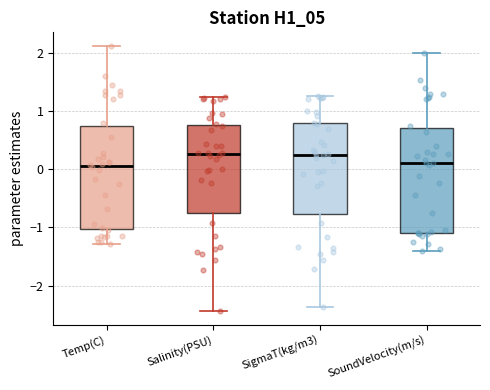

Reading left to right, read every box against the y-axis: the position of its median line, the range the box covers, and the ends of its whiskers. The values are not printed on the chart, so give them approximately, as read against the axis.

Temp(C): median 0.1, box -1.0 to 0.7, whiskers -1.3 to 2.1
Salinity(PSU): median 0.3, box -0.7 to 0.8, whiskers -2.4 to 1.2
SigmaT(kg/m3): median 0.2, box -0.8 to 0.8, whiskers -2.4 to 1.3
SoundVelocity(m/s): median 0.1, box -1.1 to 0.7, whiskers -1.4 to 2.0